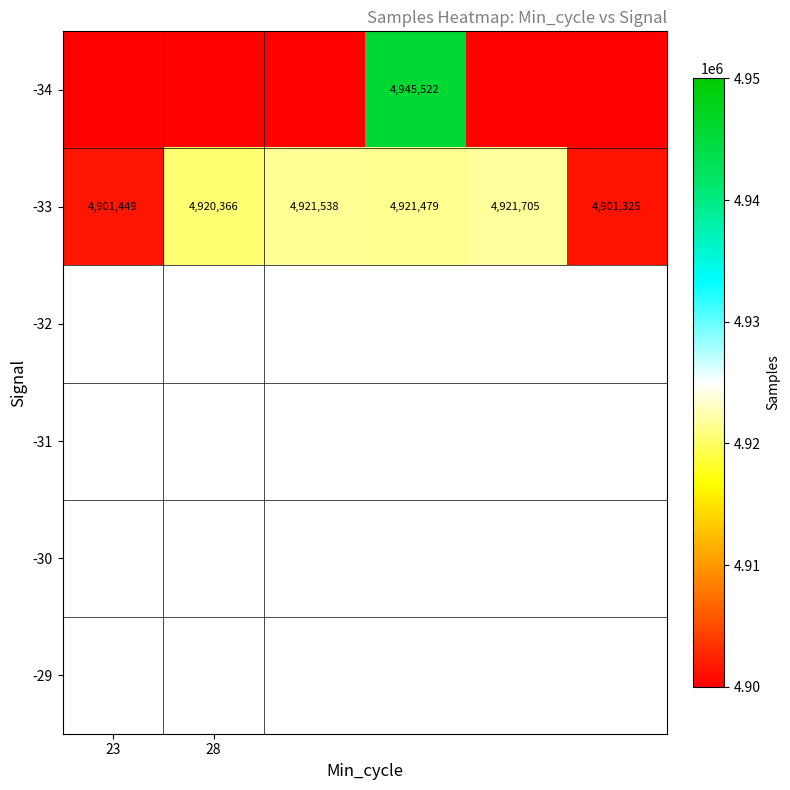

What is the difference between the second highest and second lowest values in the -33 series?

20089